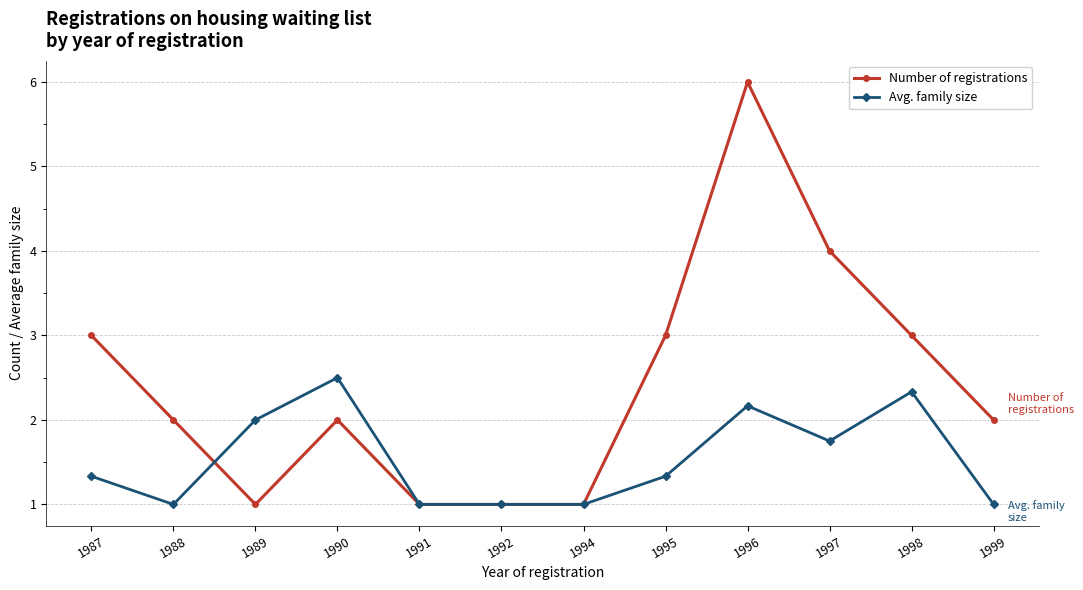

Count the number of data series in this chart.

2